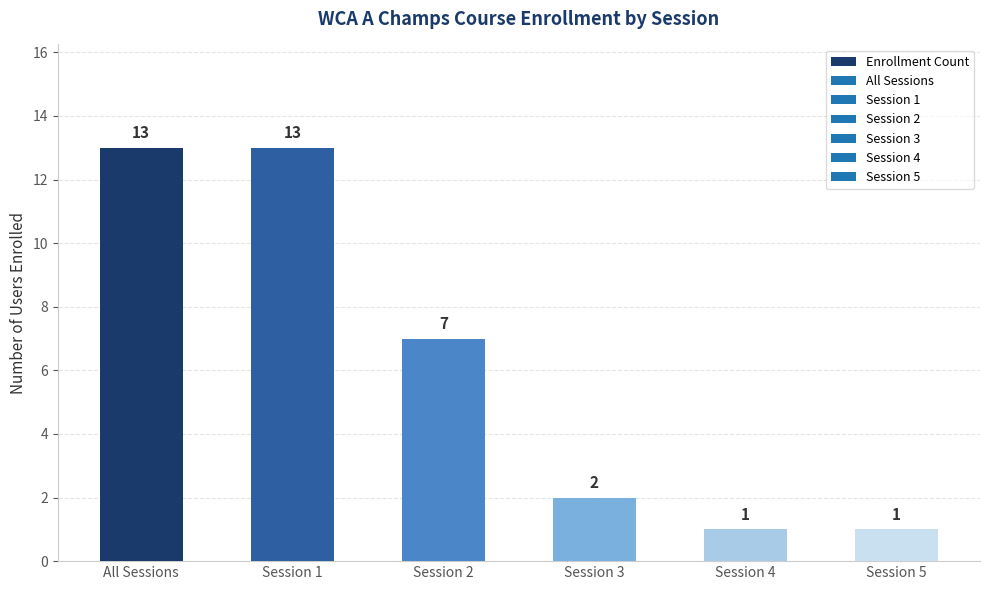

How many values are below 7?

3